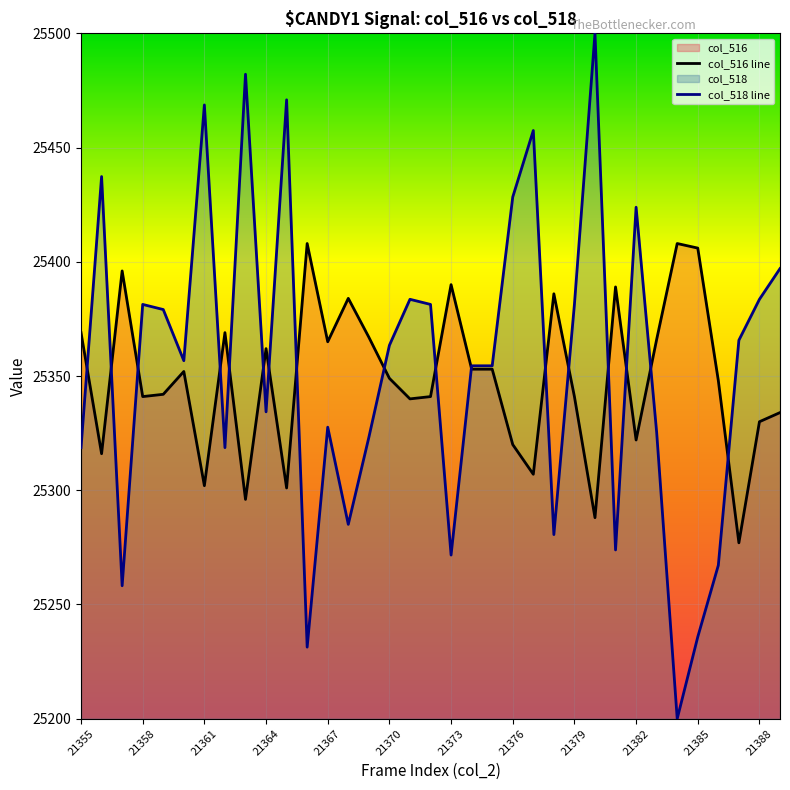

How many lines are shown in the chart?

2